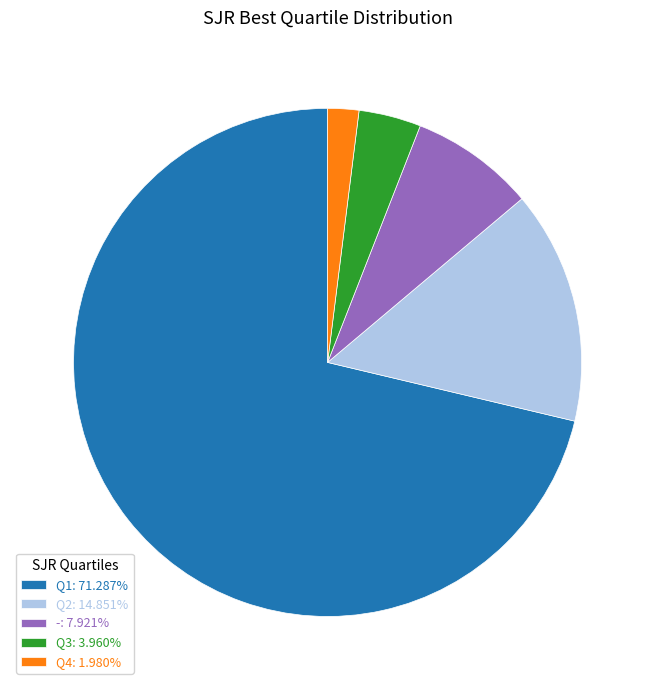

How many slices are in this pie chart?

5